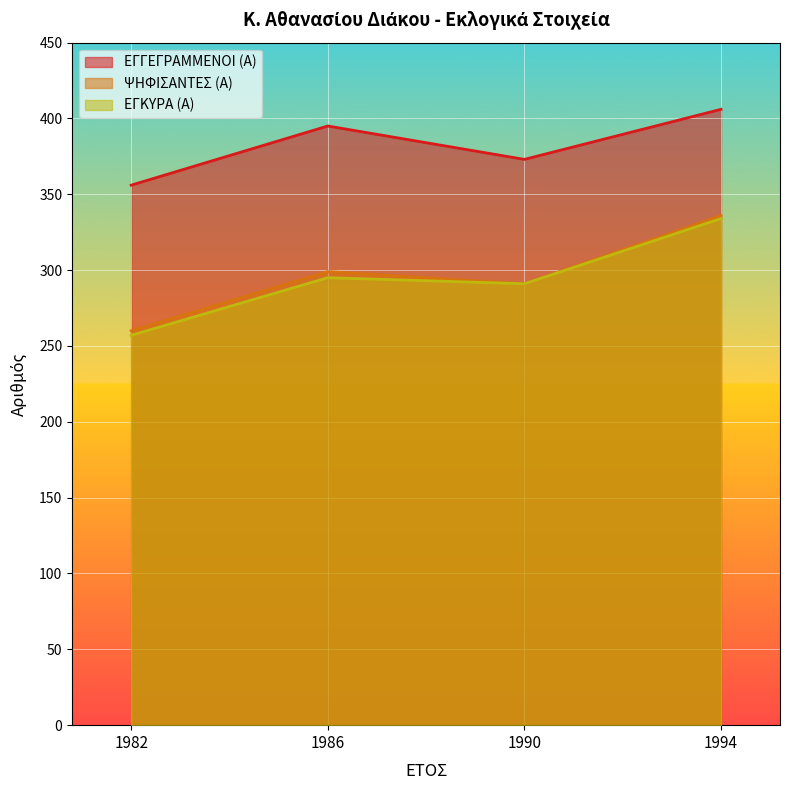

Which series changed the most between 1982 and 1990?

ΕΓΚΥΡΑ (Α)